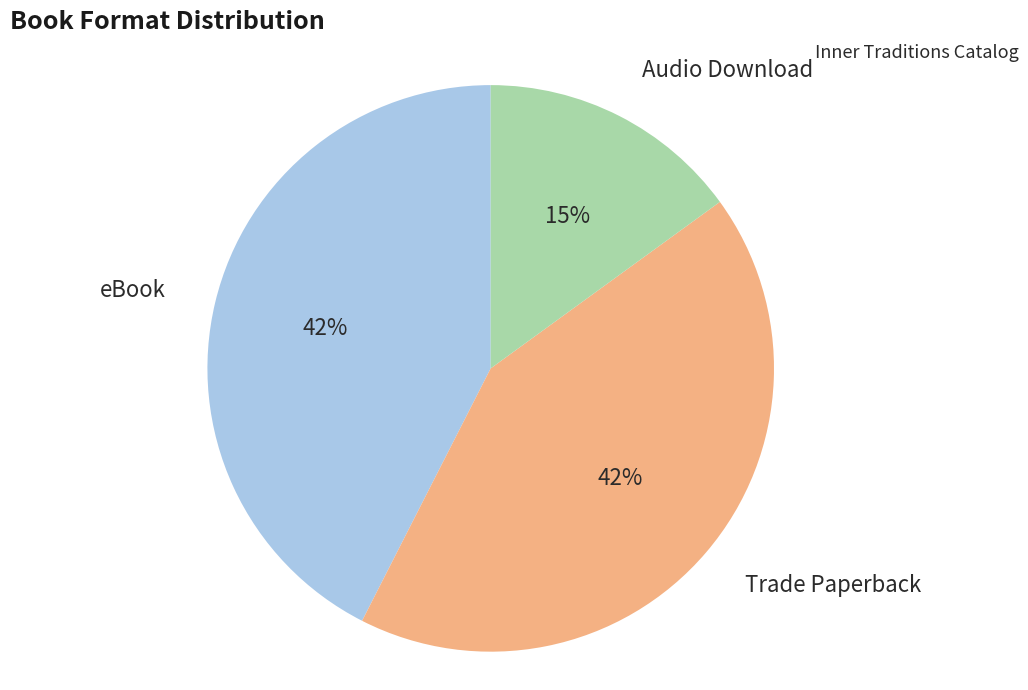

To the nearest percent, what is the combined percentage of eBook and Trade Paperback?

85%